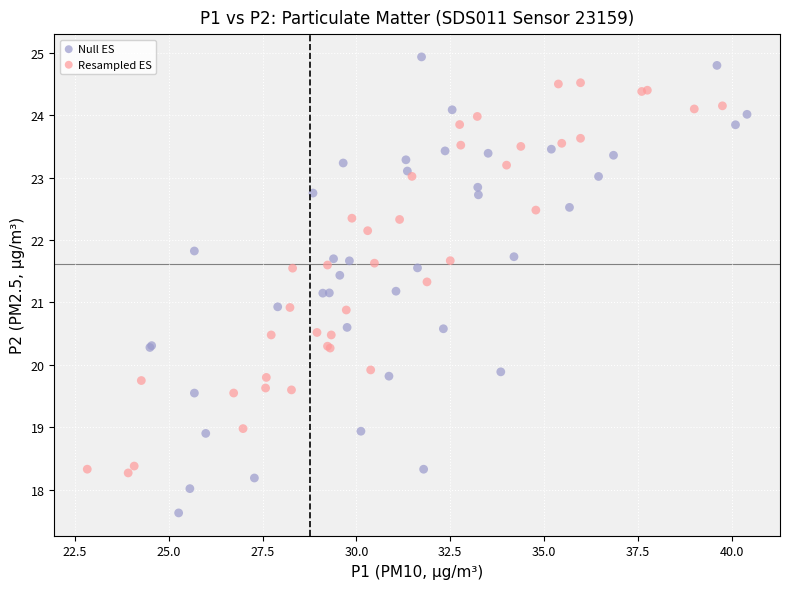

Which series has the largest Y range (max minus min)?

Null ES